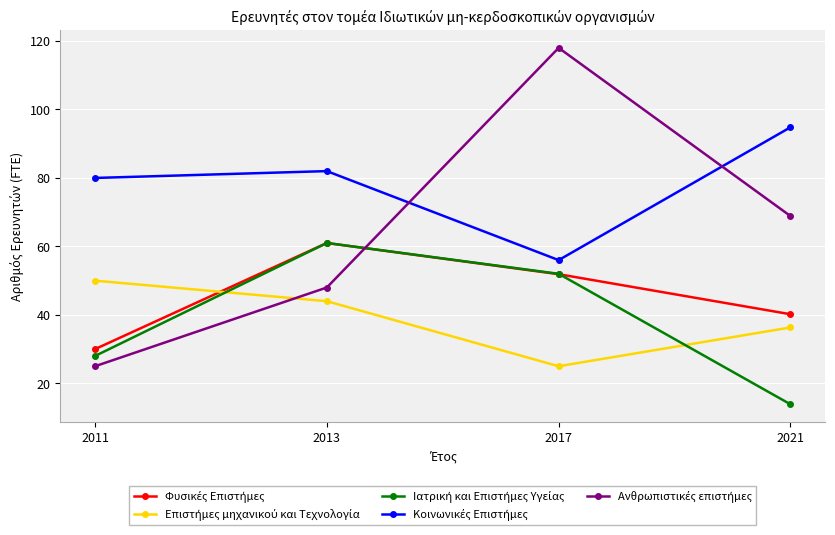

What is the total value across all series at 2017?

302.9